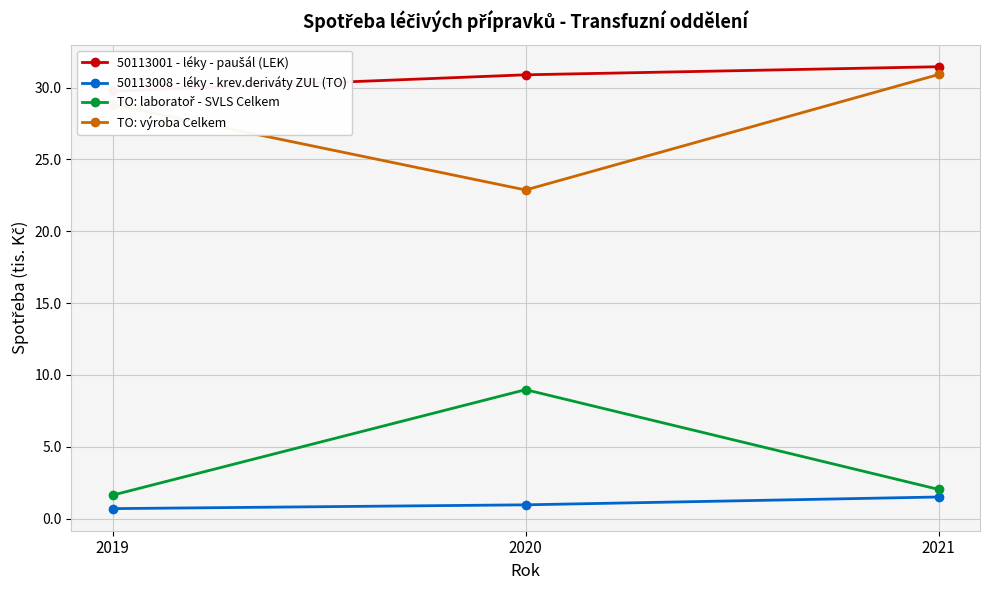

At which category is the sum across all series the highest?

2021